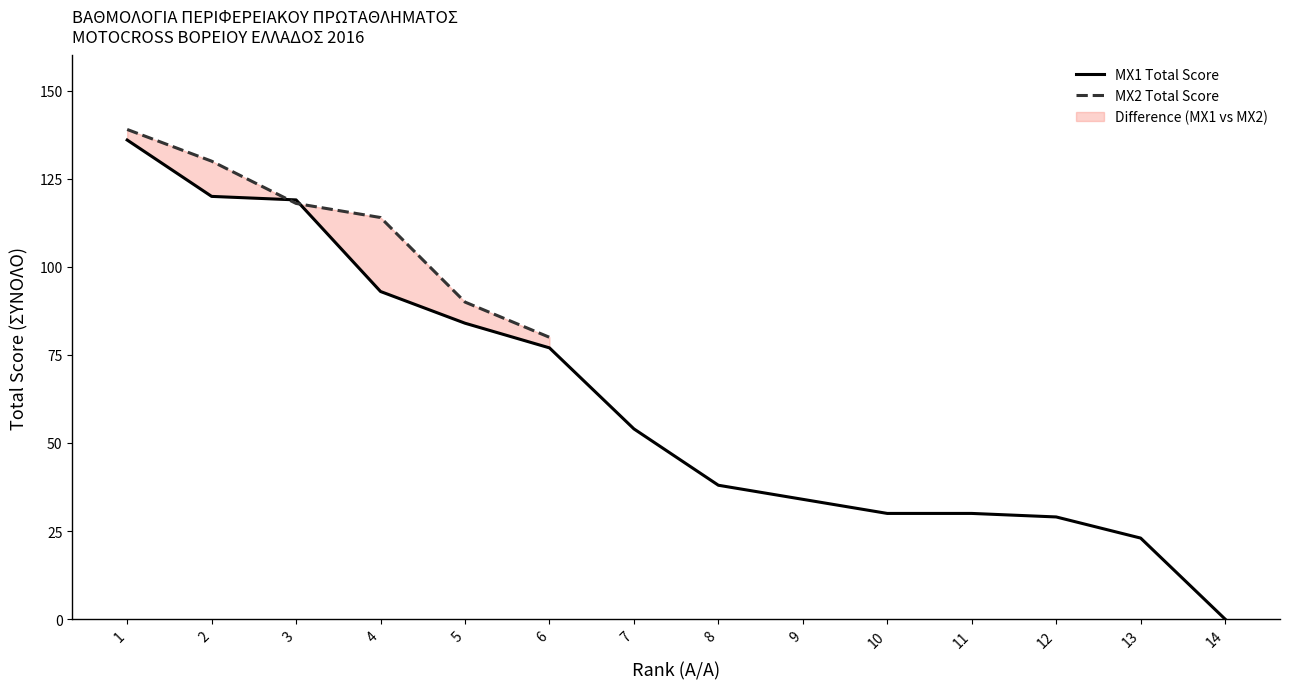

How many data points are less than 54?

7